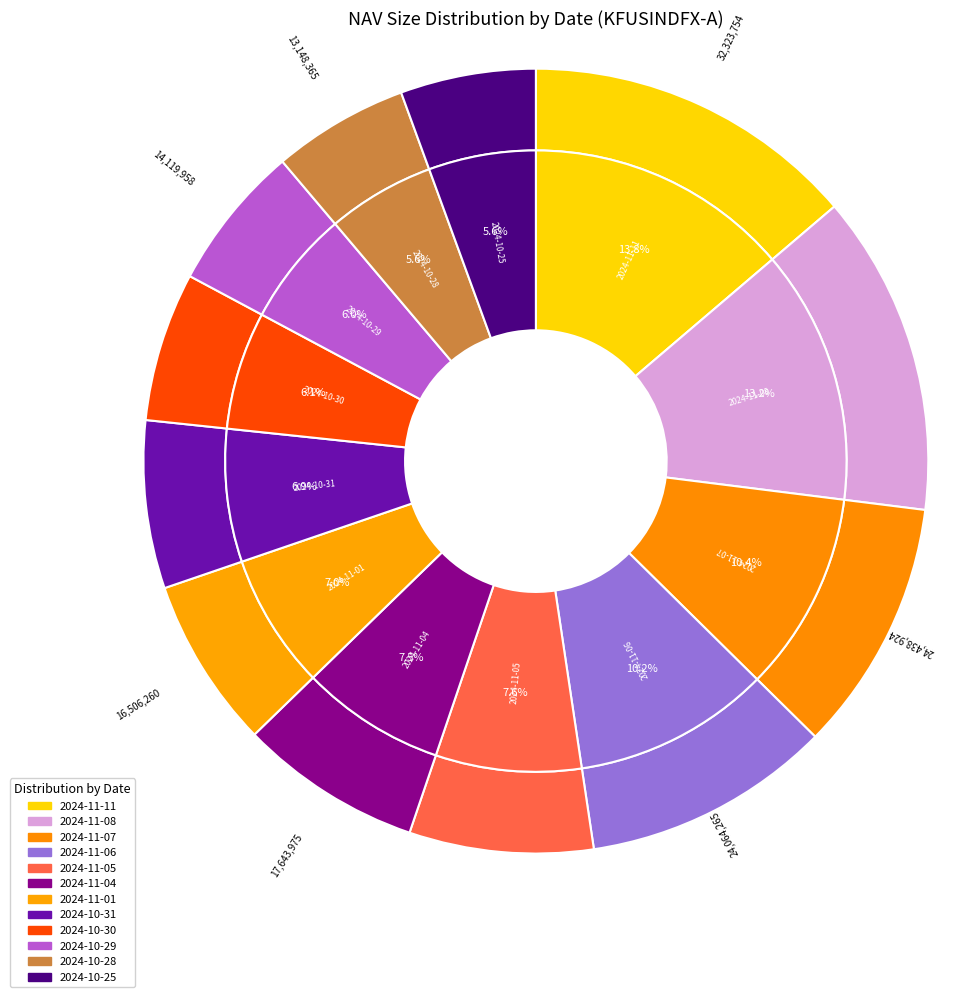

Is there any slice that represents more than half of the pie?

No